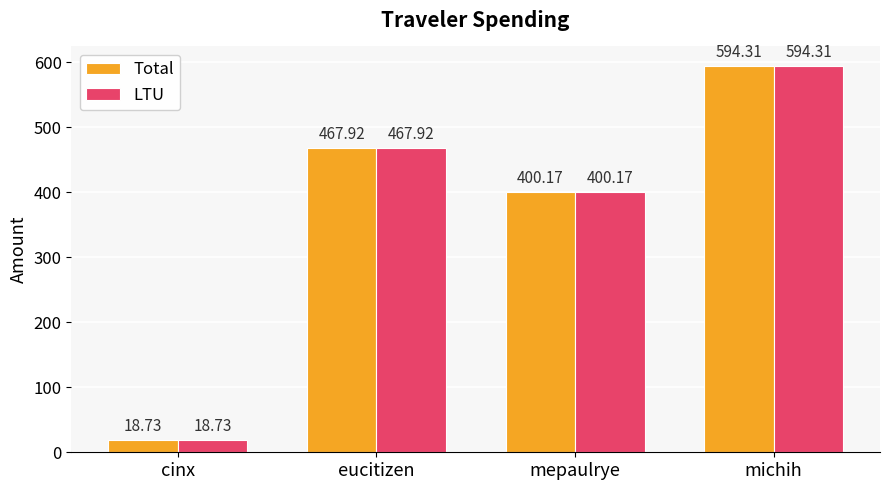

Is the value of Total at eucitizen greater than the value of LTU at mepaulrye?

Yes